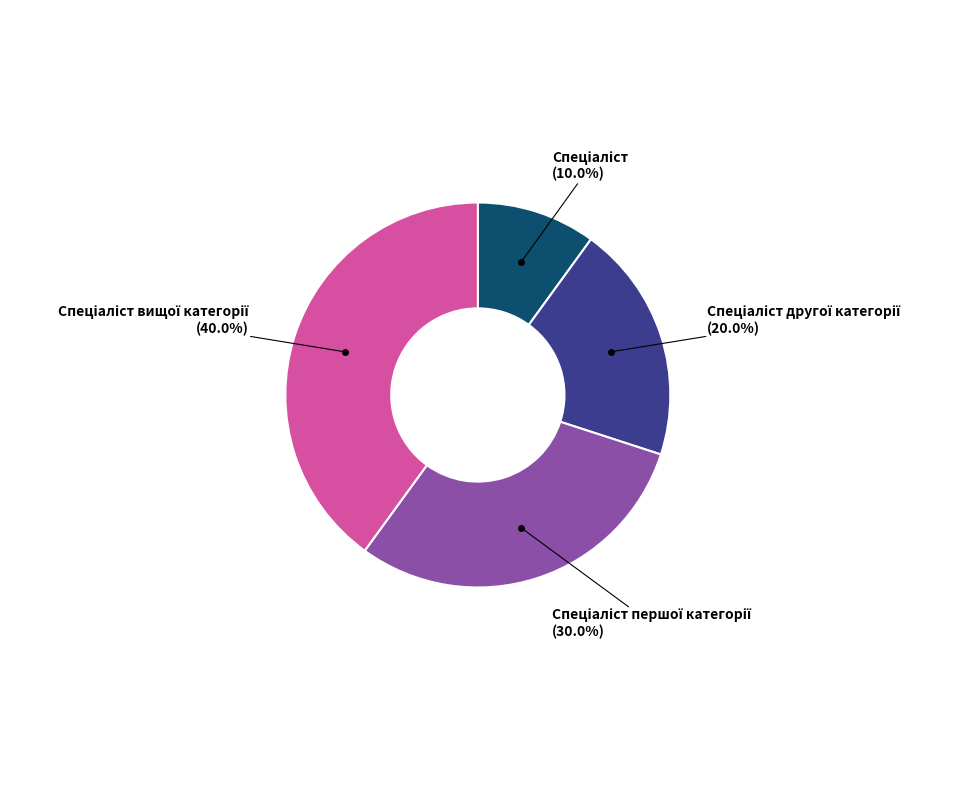

How many slices are in this pie chart?

4